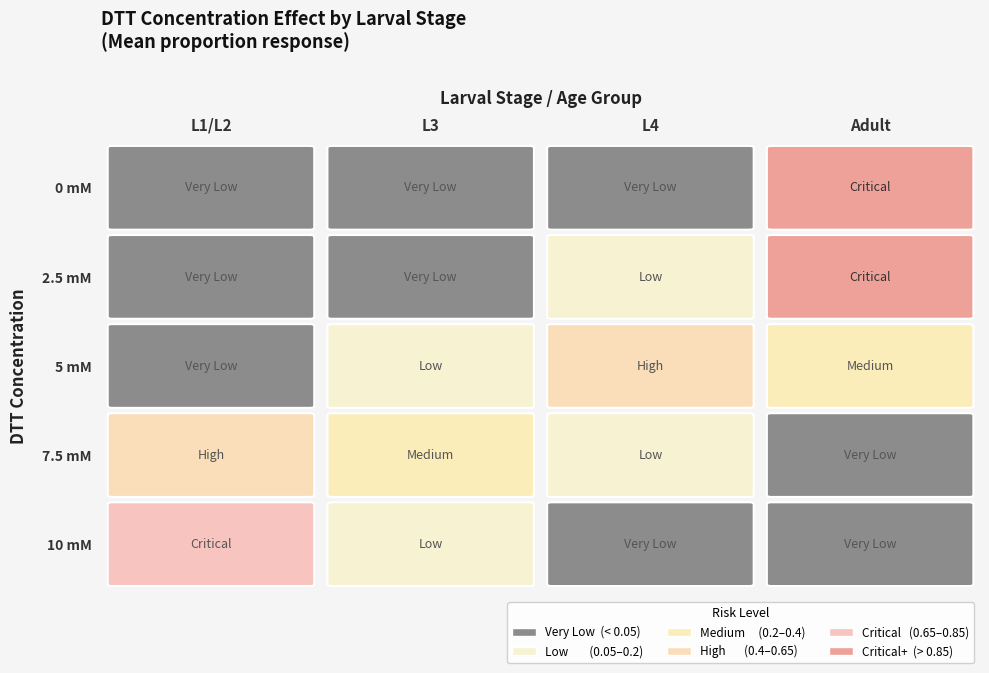

Which series has the largest range (max minus min)?

Adult